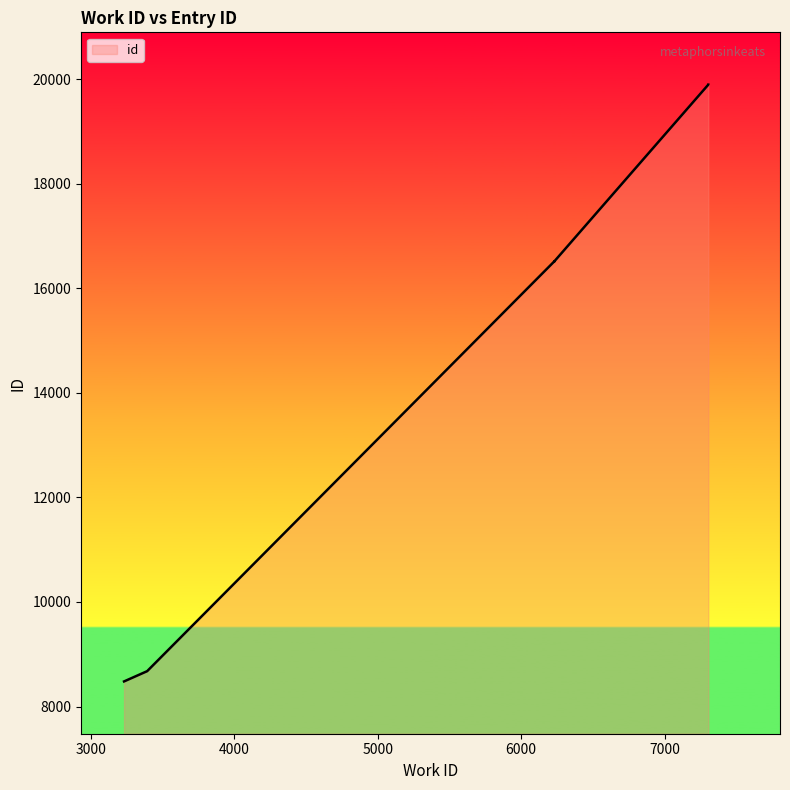

Reading left to right, extract all data points from this chart.

3231=8481	3392=8677	6229=16507	6230=16508	6231=16511	6230=16509	6232=16512	6232=16515	7305=19892	7305=19893